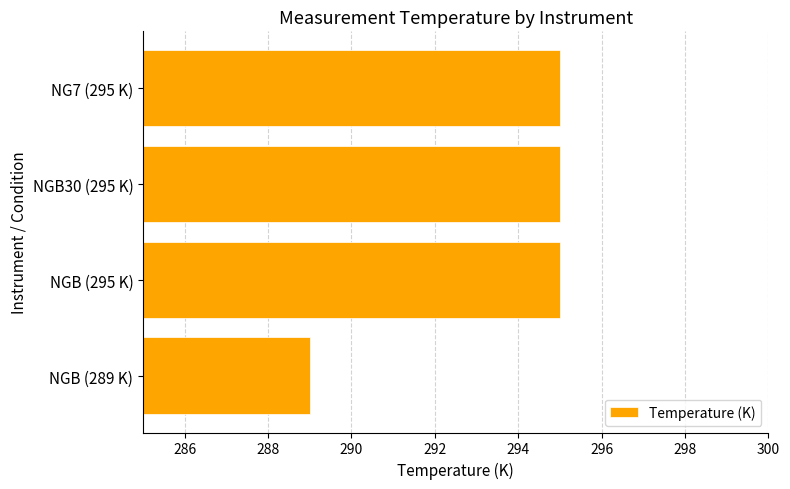

What is the smallest value displayed?

289